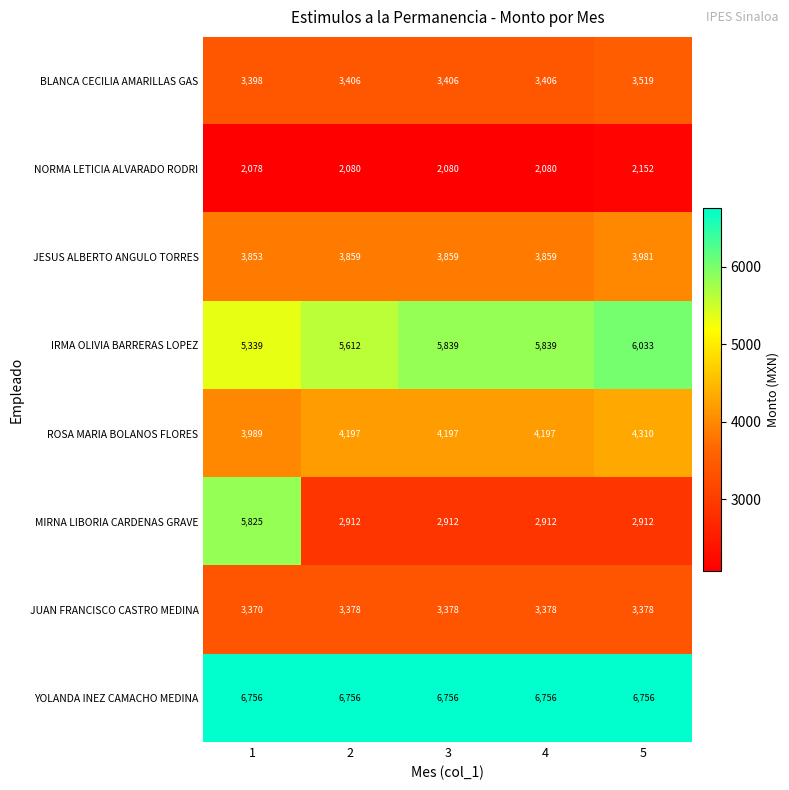

What is the total value across all series at 2?

32200